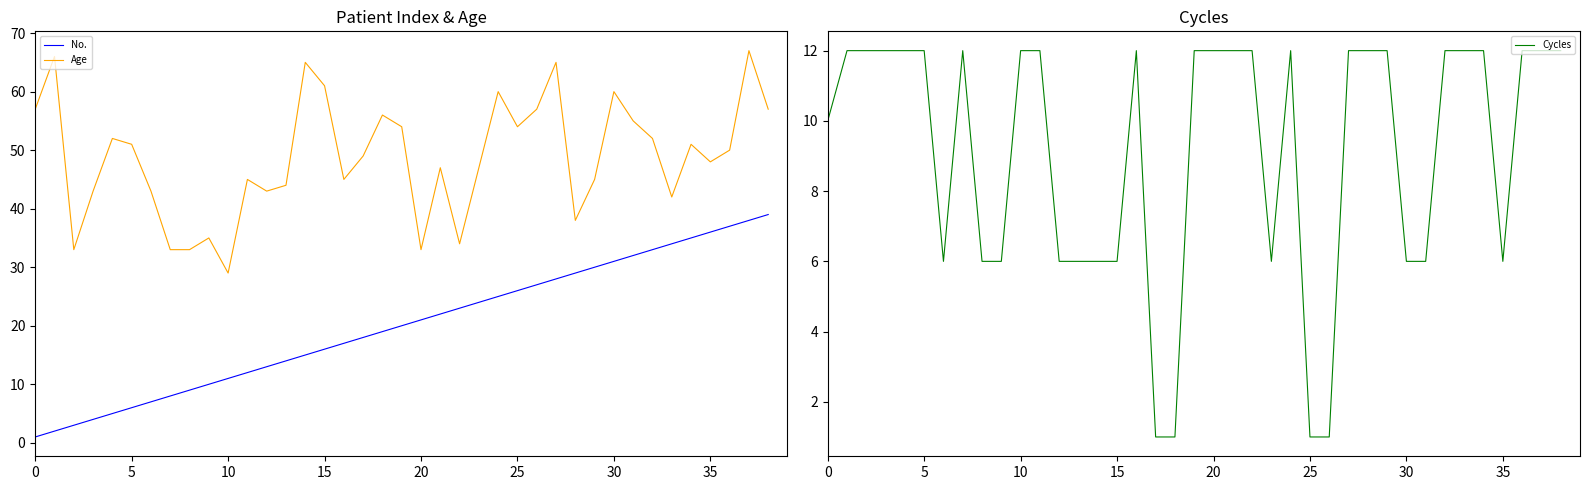

What is the difference between the highest and lowest values at 0?

56